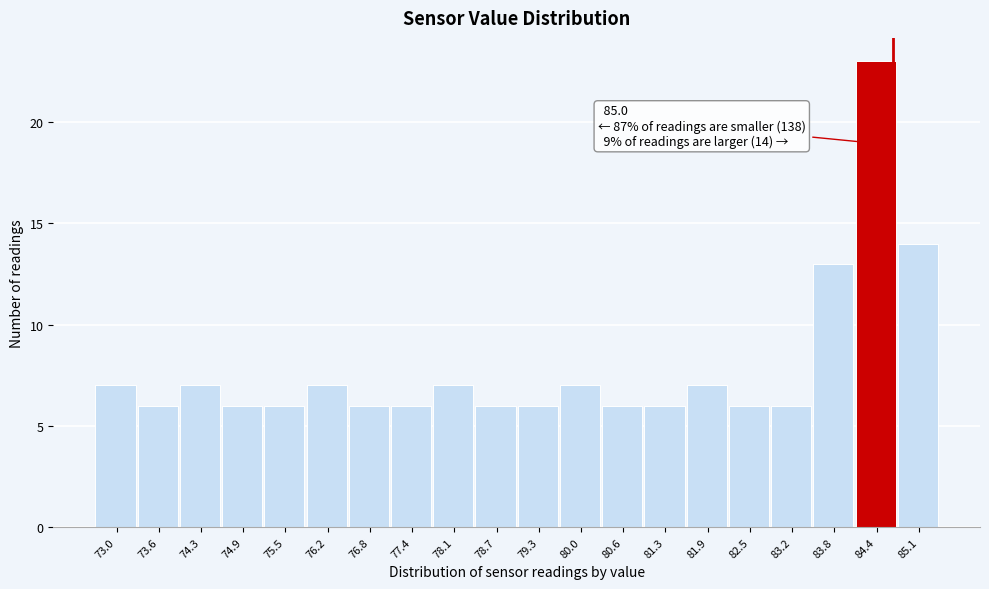

Reading left to right, what are all the values shown in this chart?

73.0=7	73.6=6	74.3=7	74.9=6	75.5=6	76.2=7	76.8=6	77.4=6	78.1=7	78.7=6	79.3=6	80.0=7	80.6=6	81.3=6	81.9=7	82.5=6	83.2=6	83.8=13	84.4=23	85.1=14